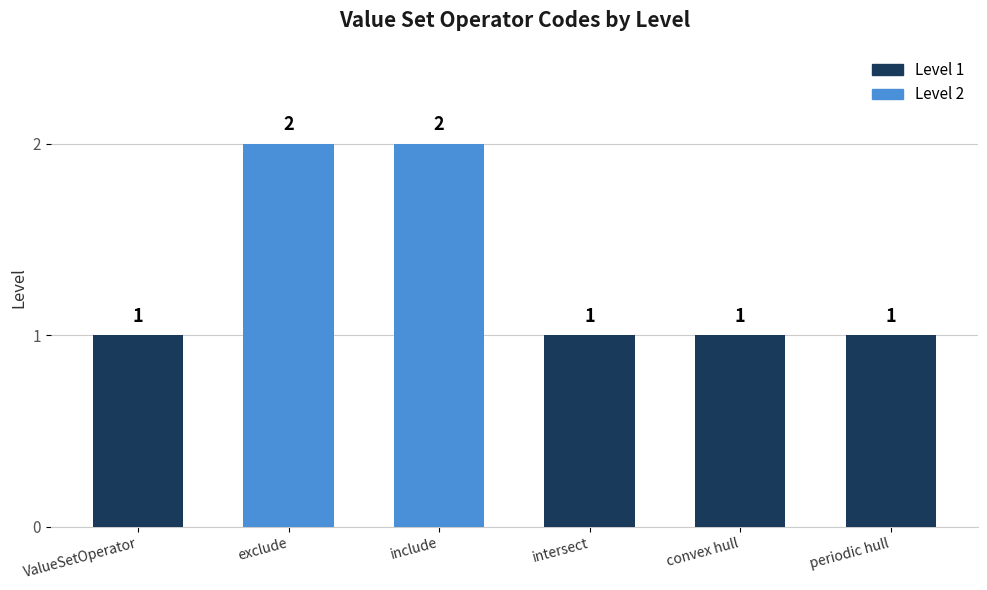

What is the sum of the values at E and _ValueSetOperator?

3